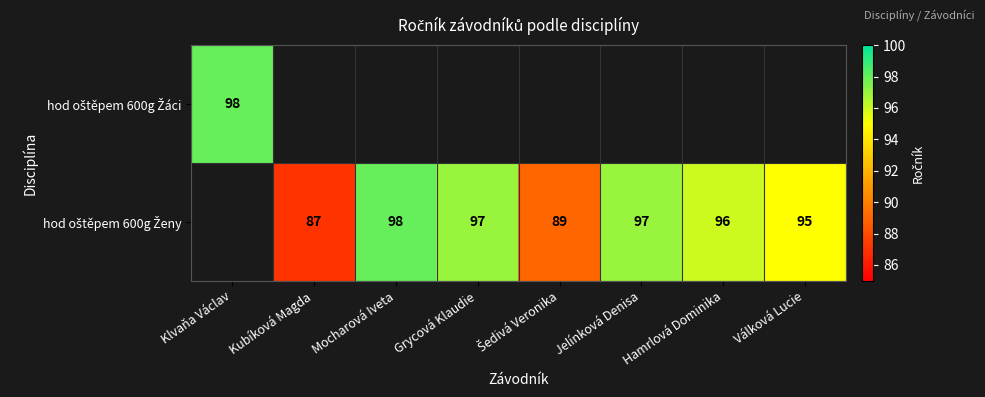

List the labels in order of hod oštěpem 600g Žáci value, smallest first.

Klvaňa Václav, Kubíková Magda, Mocharová Iveta, Grycová Klaudie, Šedivá Veronika, Jelínková Denisa, Hamrlová Dominika, Válková Lucie